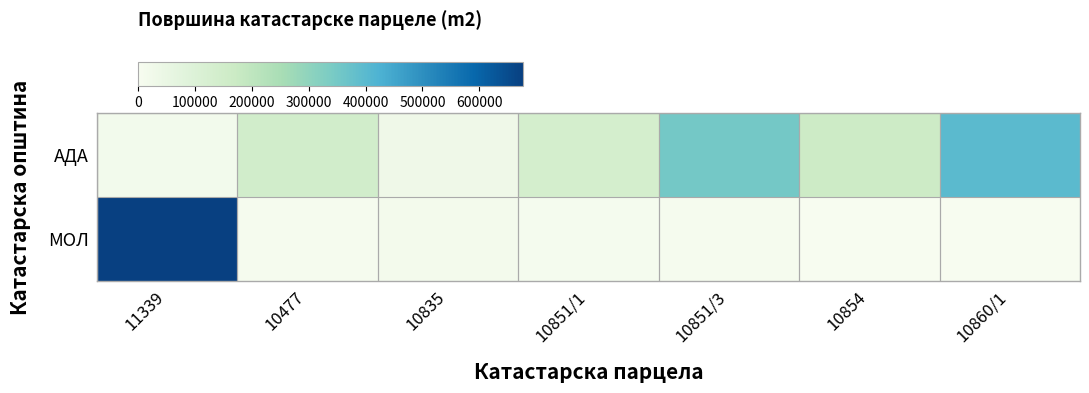

Reading right to left, extract all data points from this chart.

АДА: 10860/1=398312	10854=166251	10851/3=350977	10851/1=136935	10835=29559	10477=145861	11339=16879
МОЛ: 10860/1=0	10854=0	10851/3=7829	10851/1=9382	10835=15280	10477=5763	11339=676803